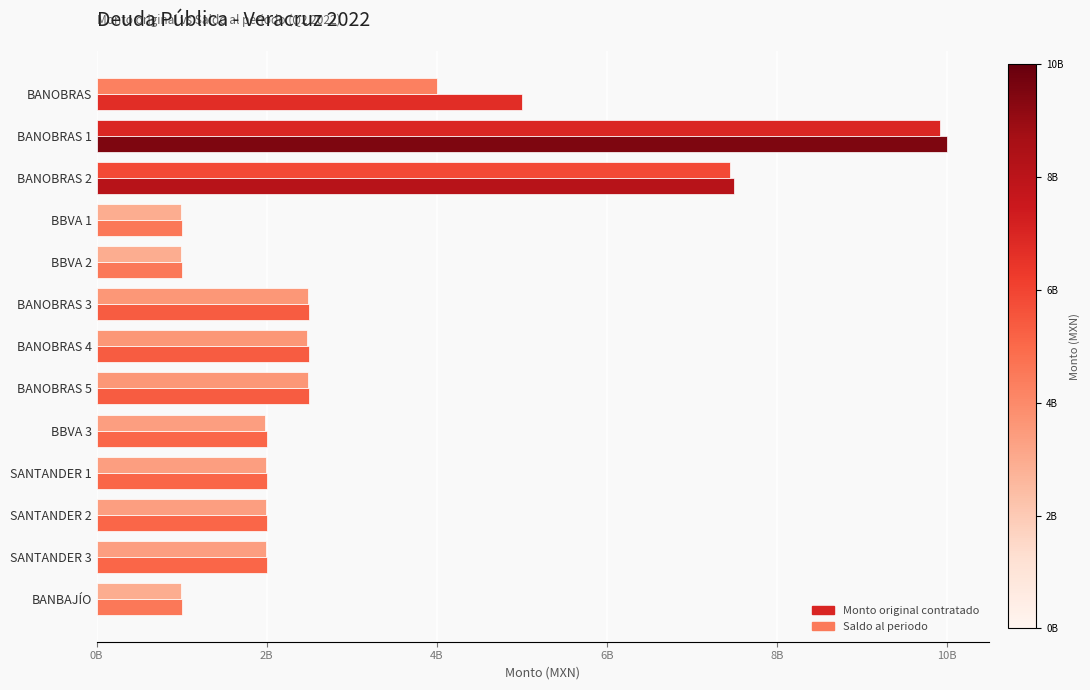

What is the sum of all Monto original contratado values?

41000000000.0